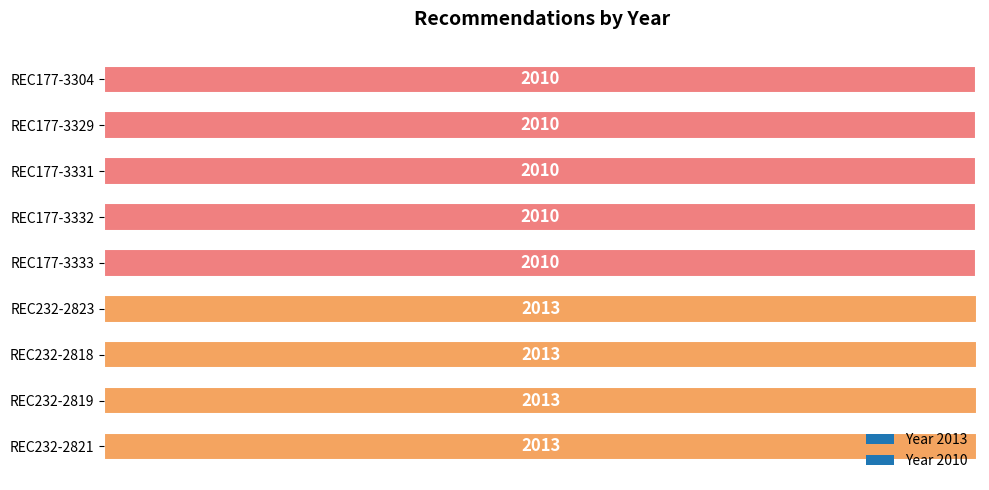

What is the ratio of the value at REC232-2823 to the value at REC177-3333?

1.0